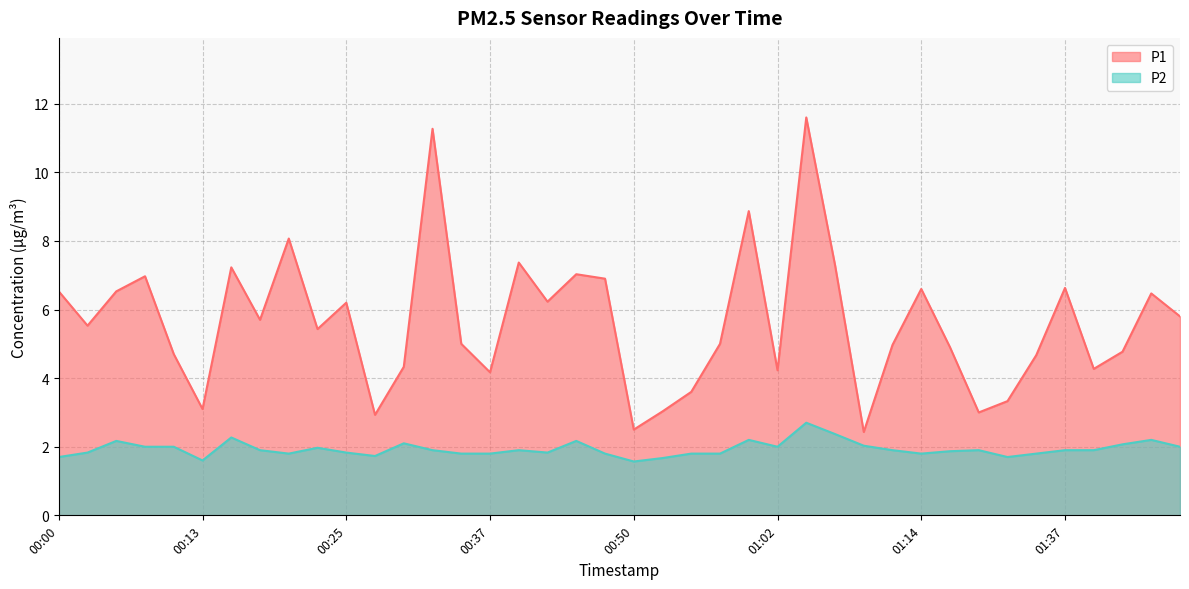

What is the total value across all series at 00:52?

4.7